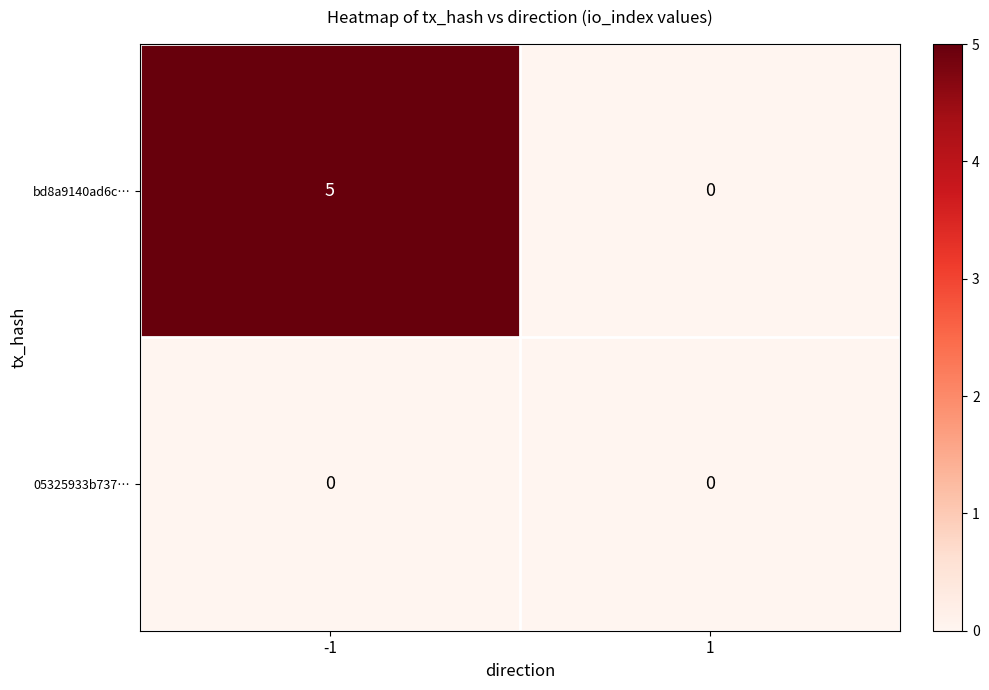

Rank the series by their maximum value, from highest to lowest.

bd8a9140ad6c…, 05325933b737…